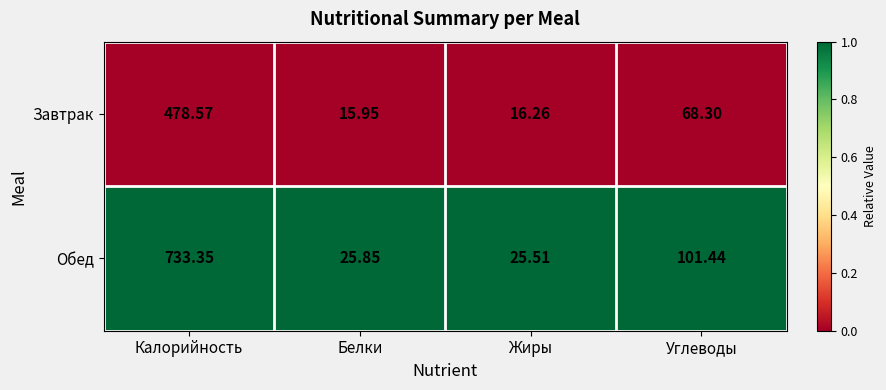

List the series in order of their overall mean, highest first.

Обед, Завтрак